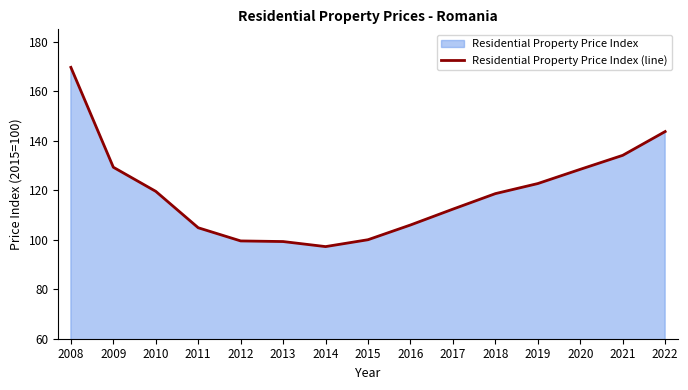

True or false: the data has more than 1 interior local peaks.

False